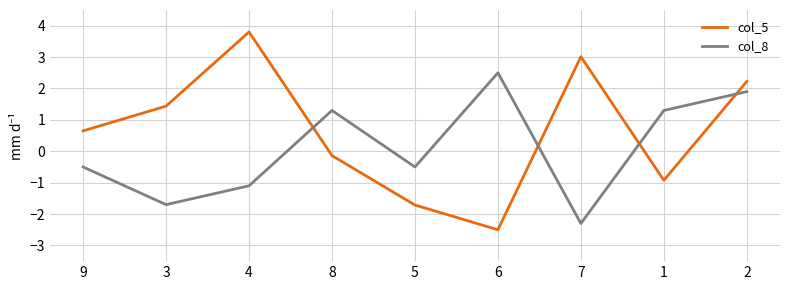

What are all the series names shown in the legend?

col_5, col_8